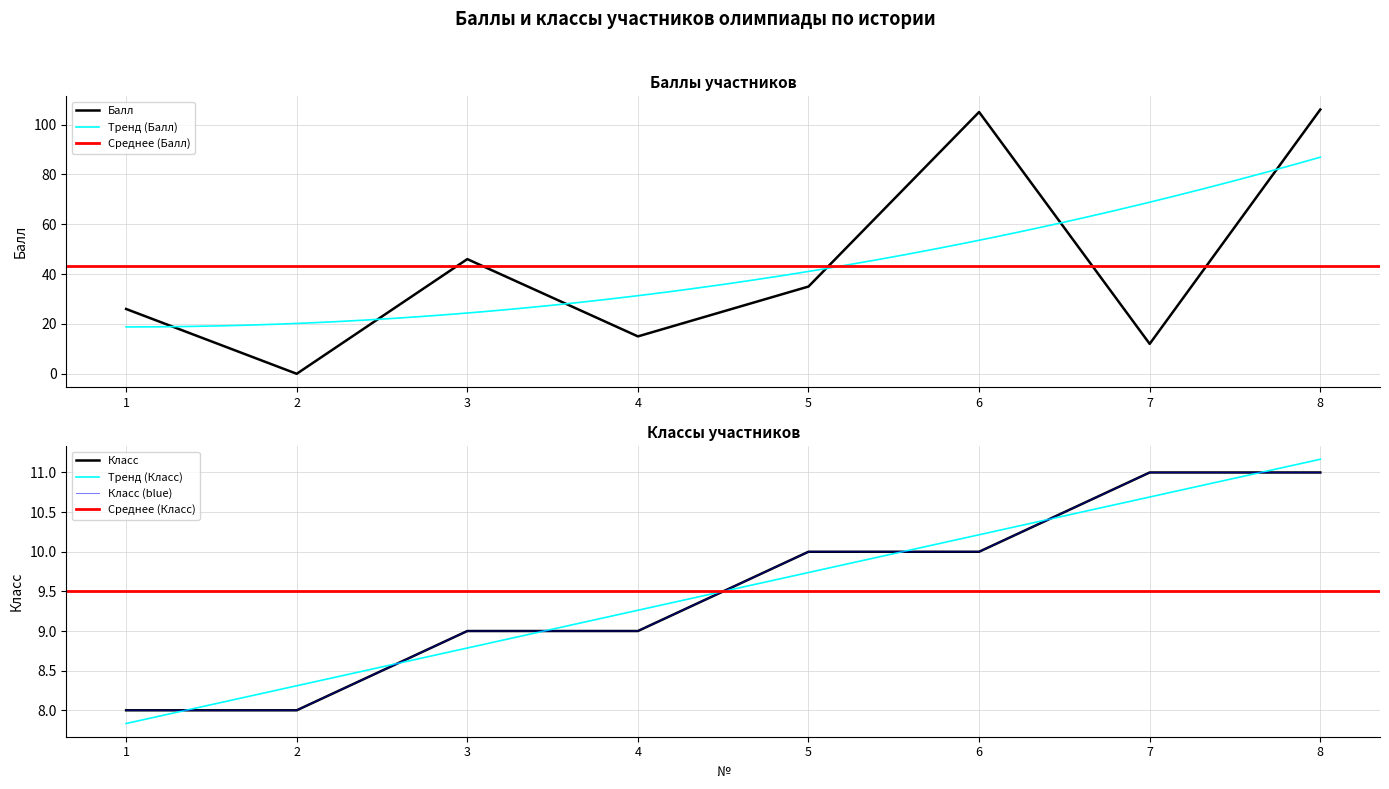

Rank the series by their maximum value, from highest to lowest.

Балл, Класс